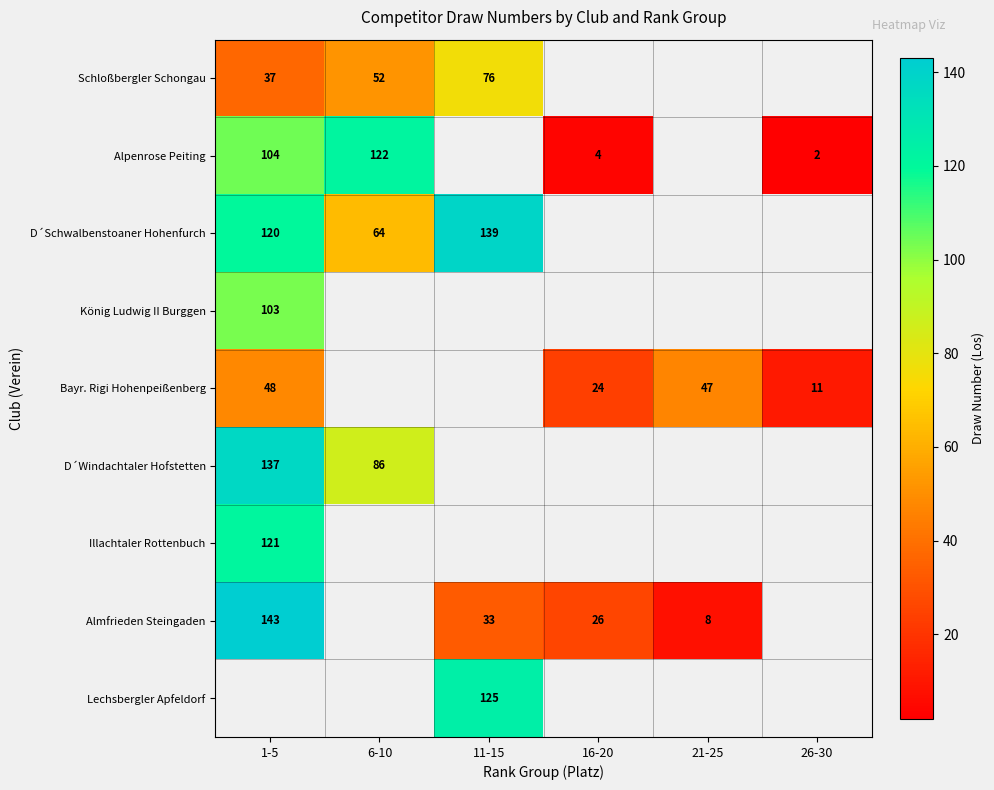

Is the value of Alpenrose Peiting at 1-5 greater than the value of Almfrieden Steingaden at 1-5?

No